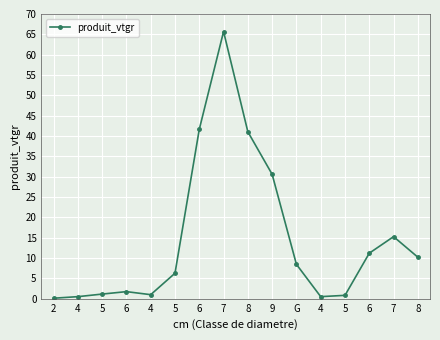

Rank the categories by value from lowest to highest.

2, 4, 4, 5, 4, 5, 6, 5, G, 8, 6, 7, 9, 8, 6, 7